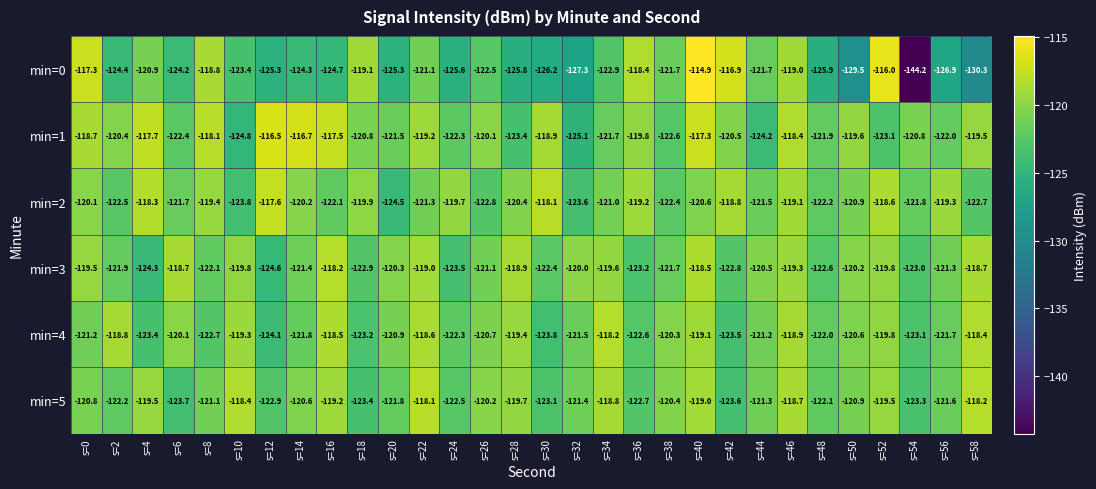

Which series has the largest range (max minus min)?

min=0